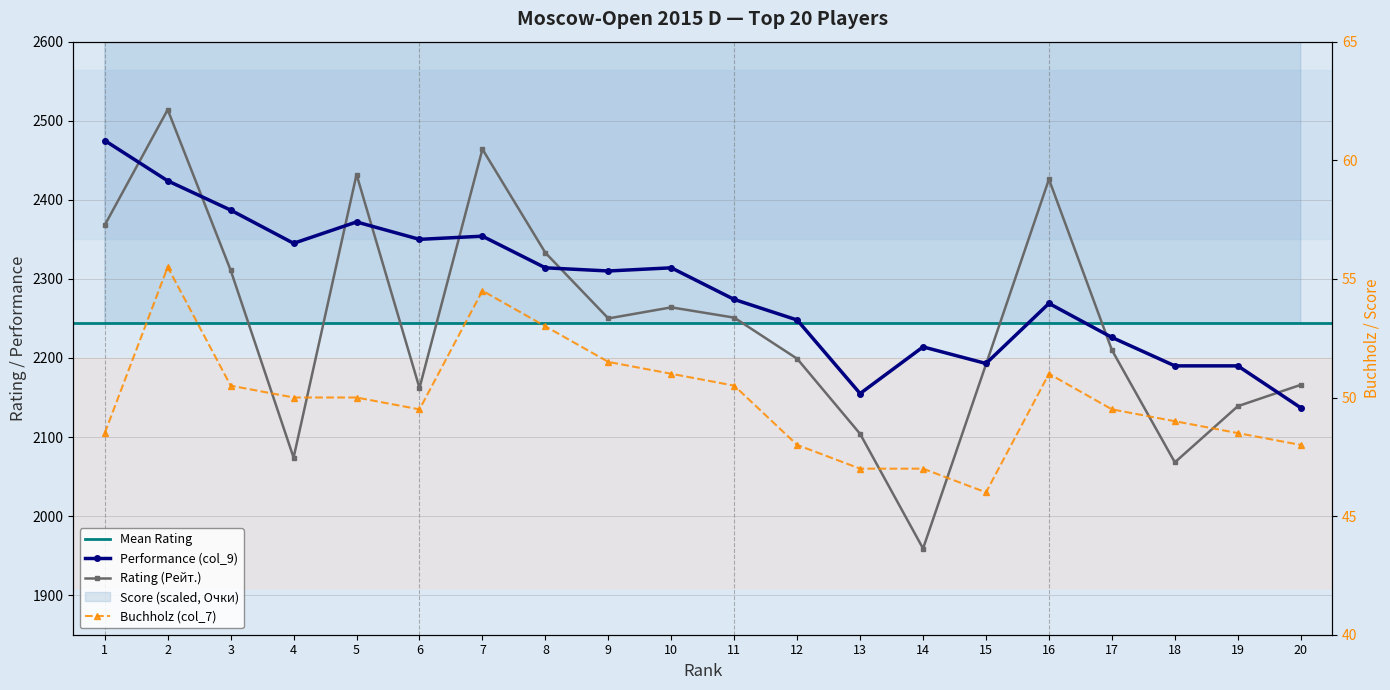

What is the difference between the Buchholz (col_7) values at 17 and 2?

6.0